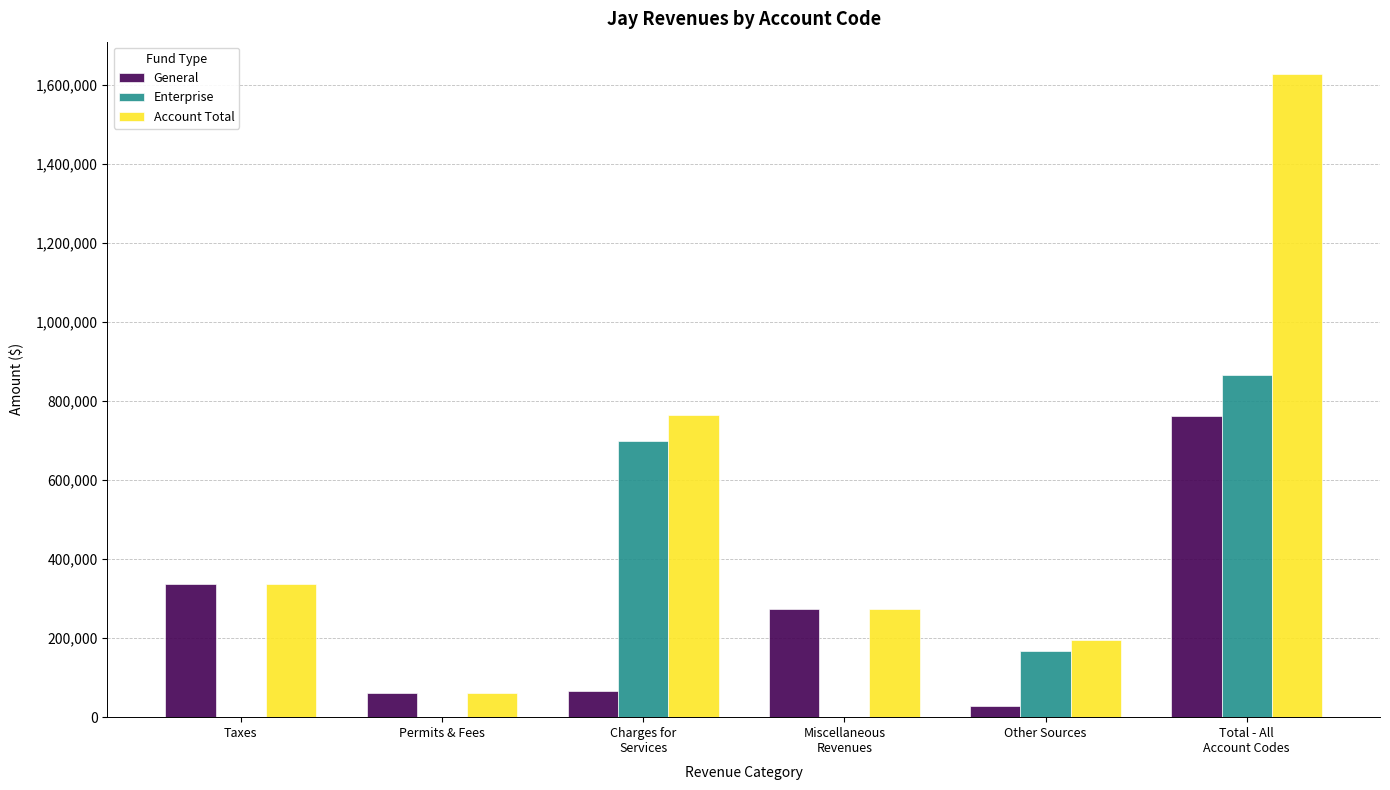

Which series has the largest total across all categories?

Account Total